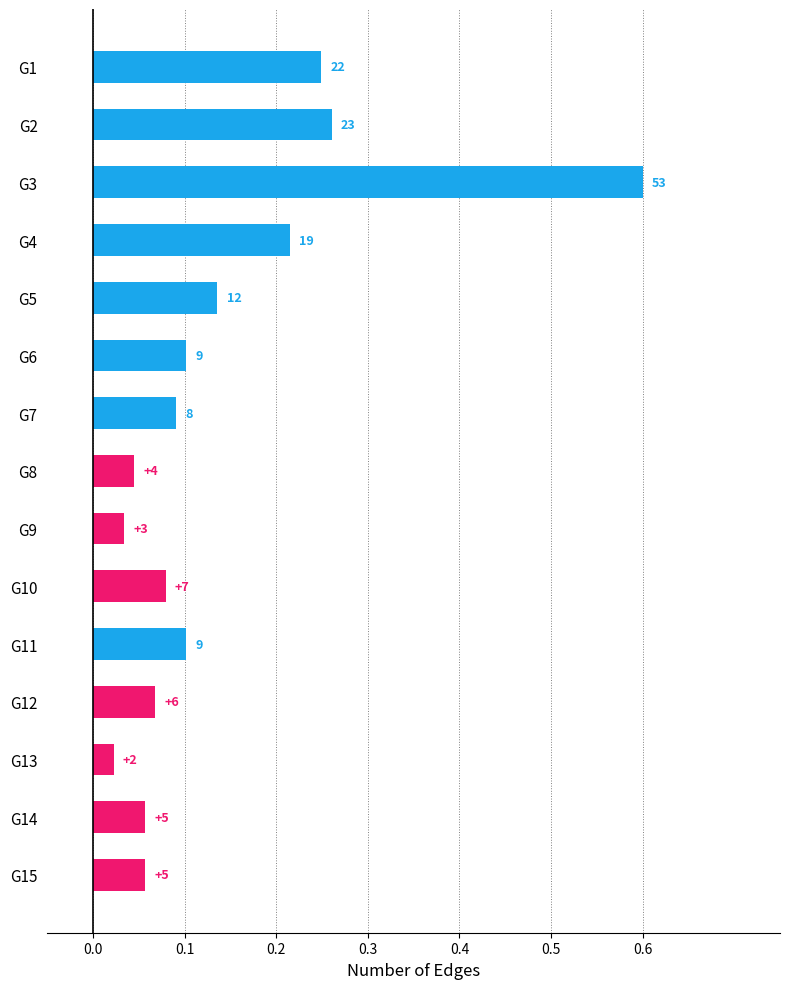

Are the bars horizontal?

Yes